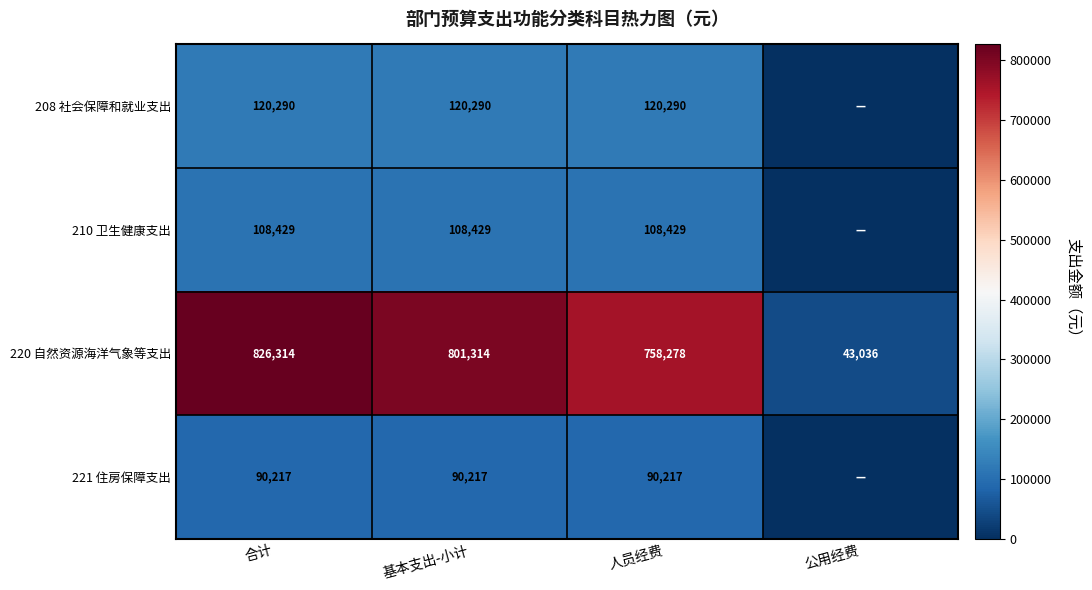

At which category is the sum across all series the highest?

合计